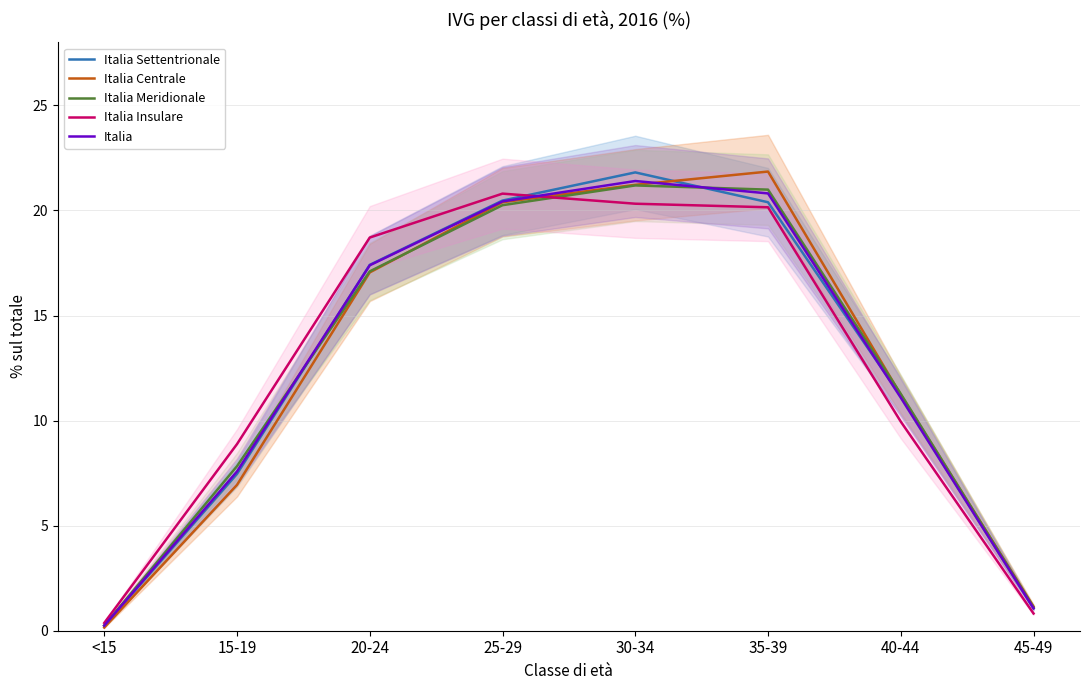

Is this an area chart (filled region under the line)?

No